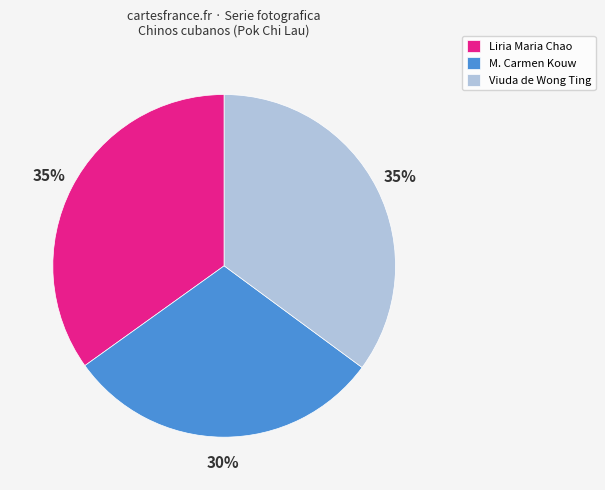

To the nearest percent, what is the difference between the largest and smallest slice percentages?

5%